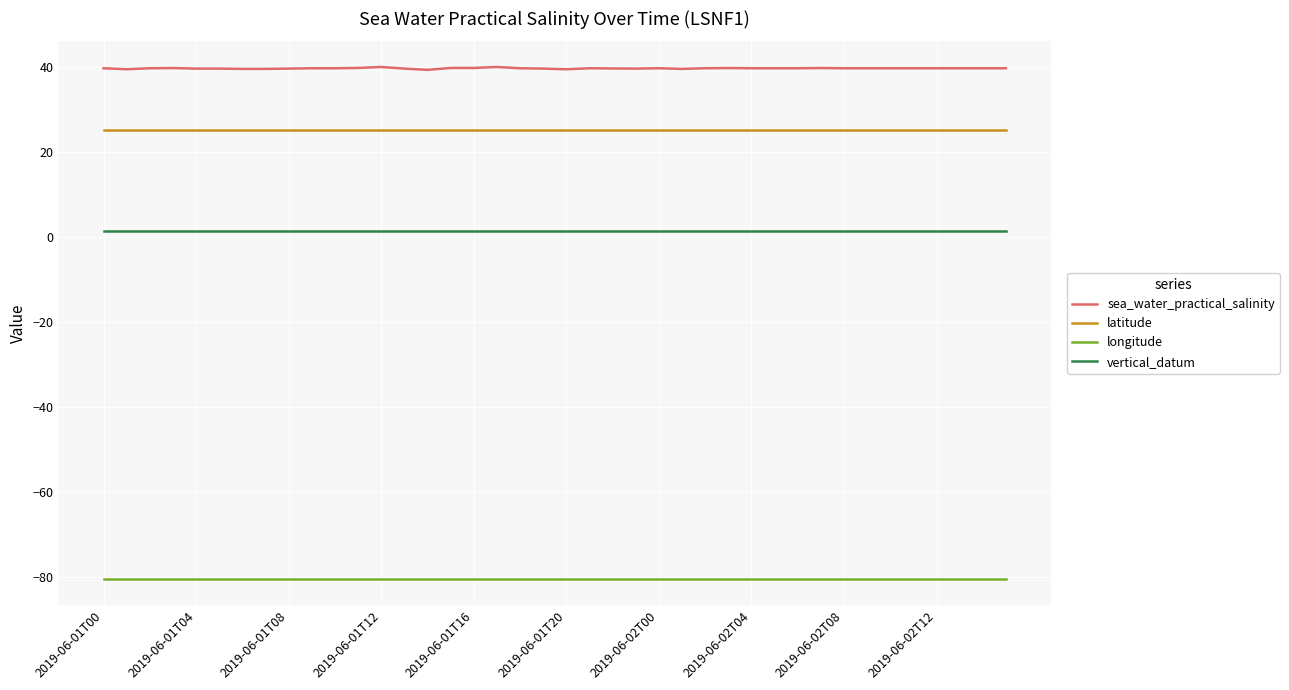

True or false: sea_water_practical_salinity and vertical_datum intersect in this chart.

False